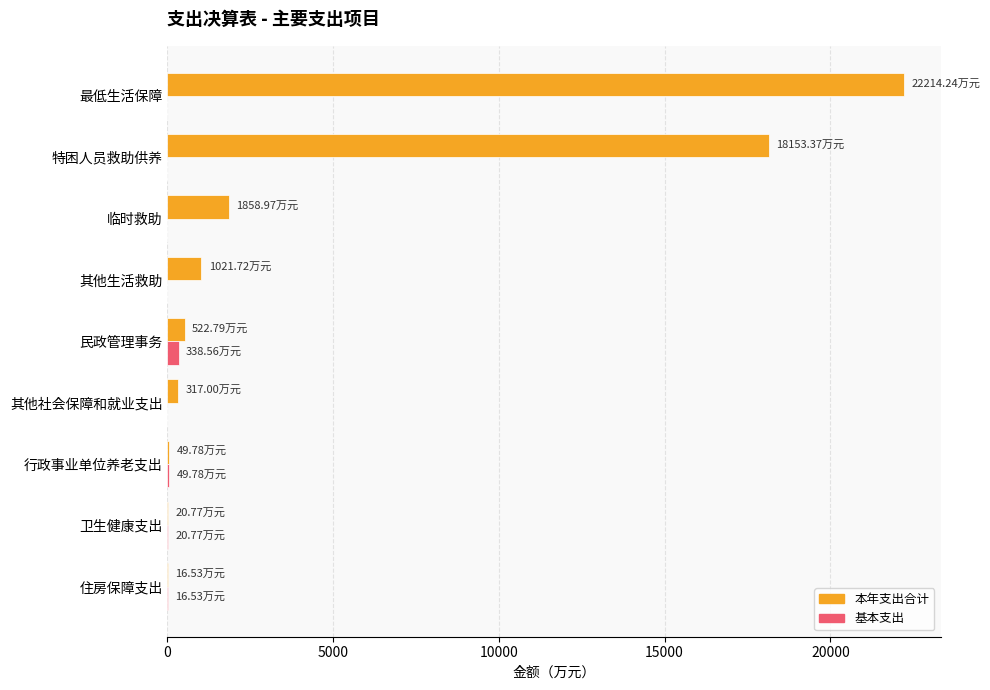

At which label is 本年支出合计 closest to 11115?

特困人员救助供养